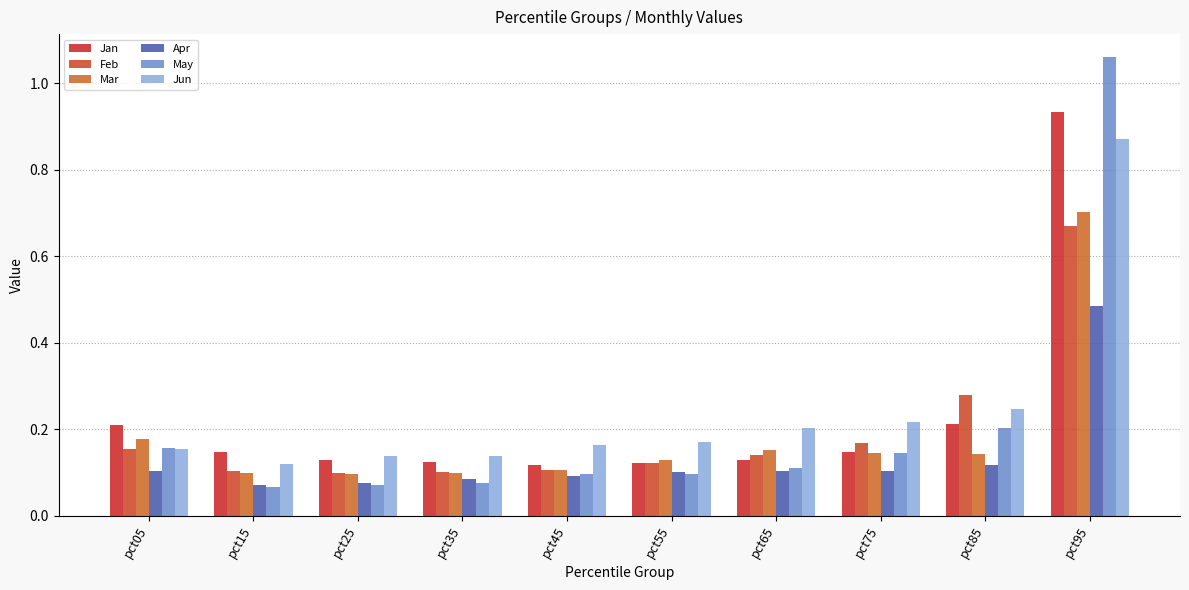

The Apr series shows 0.0 at pct15. True or false?

False